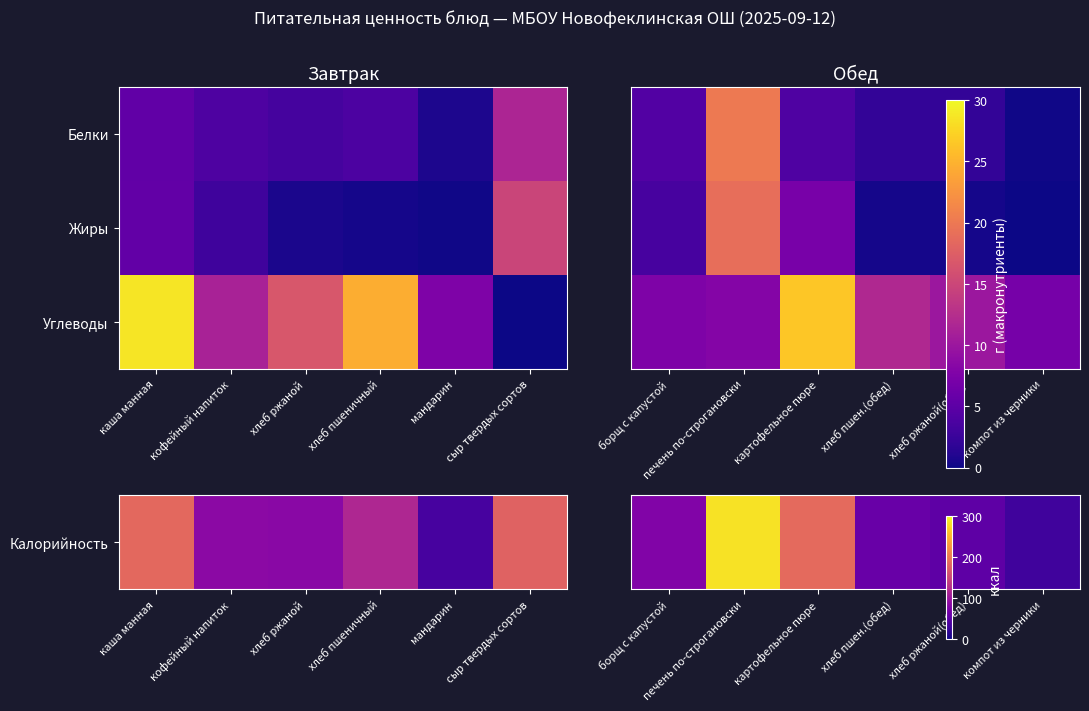

How many values in the Жиры series are below 3?

3